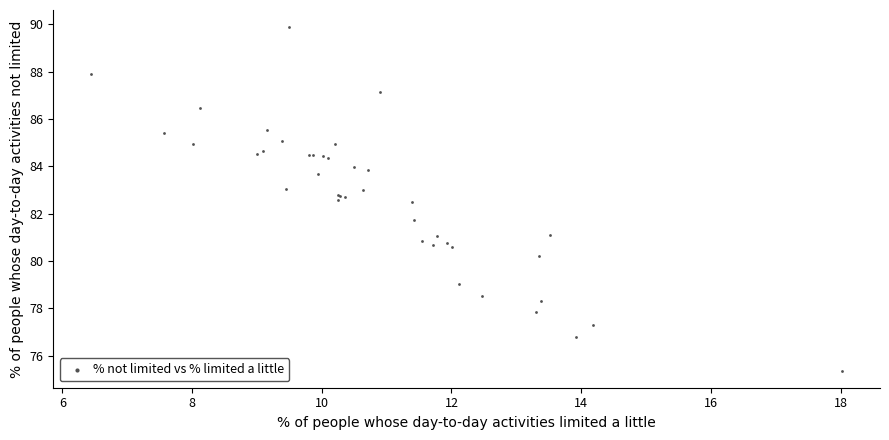

What Y value in the scatter plot is closest to 82?

81.7